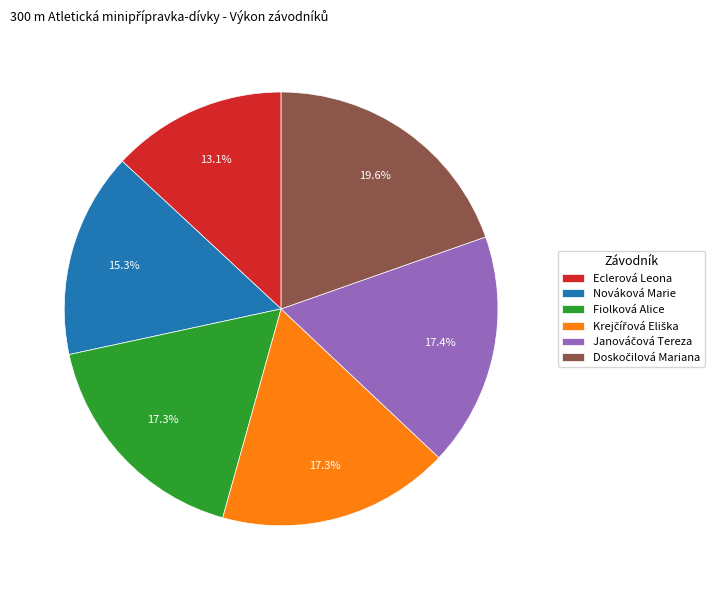

Does Eclerová Leona represent more than half of the total?

No